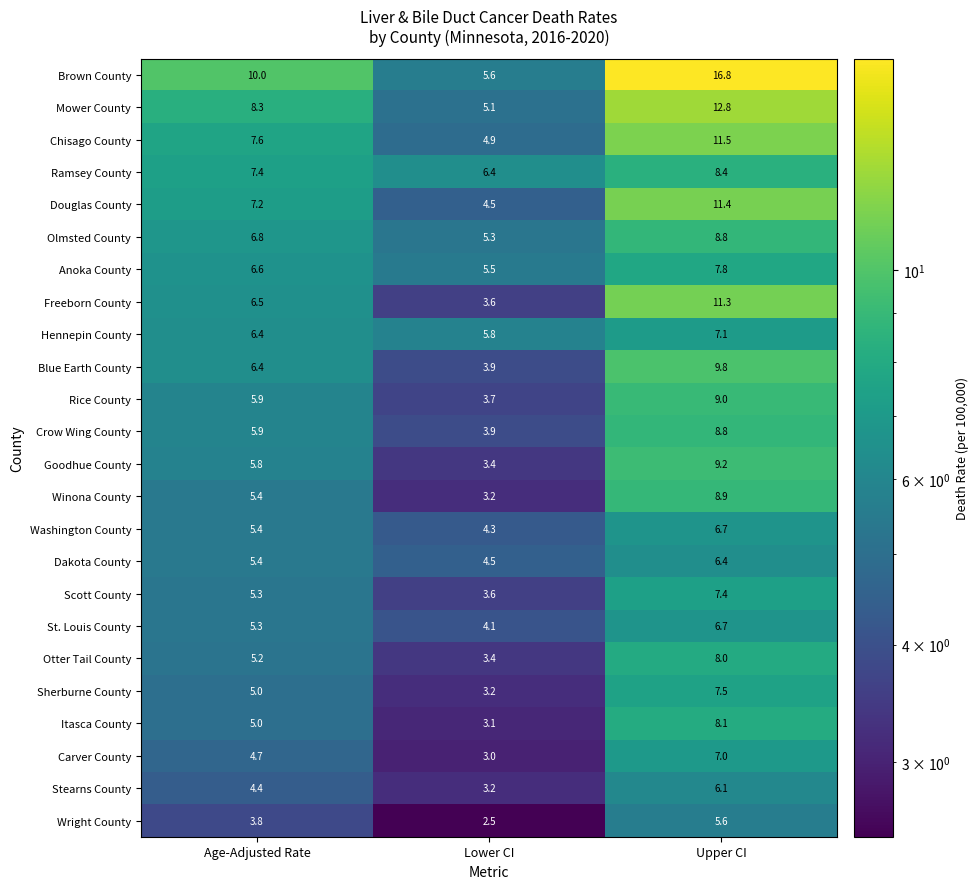

What is the difference between the highest and lowest values at Upper CI?

11.2